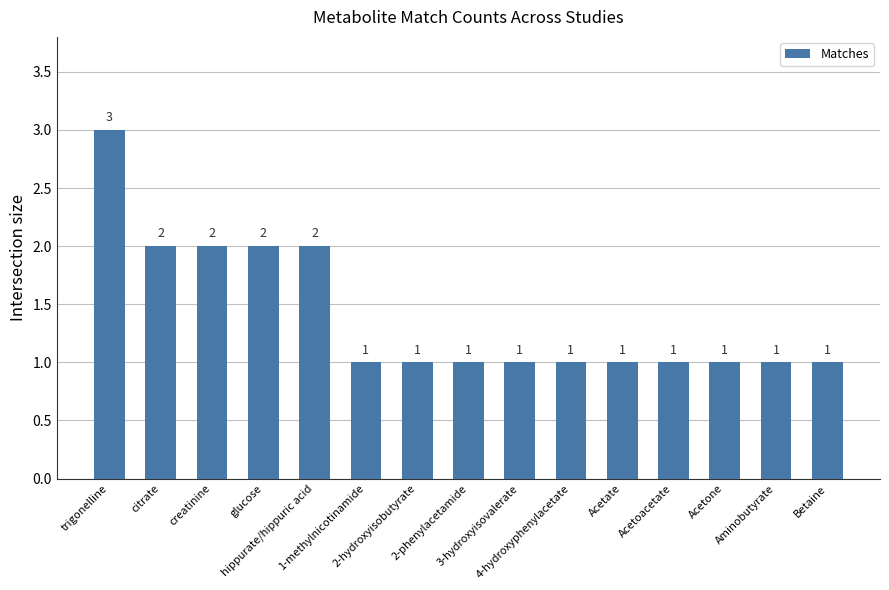

What is the ratio of the value at Acetone to the value at Acetoacetate?

1.0